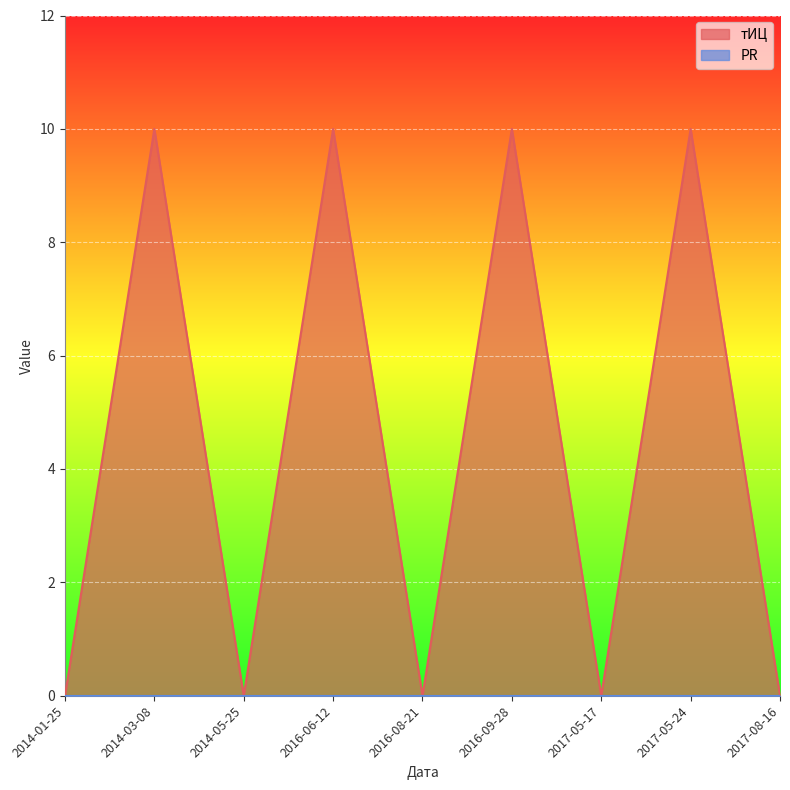

How many series are shown in this chart?

2